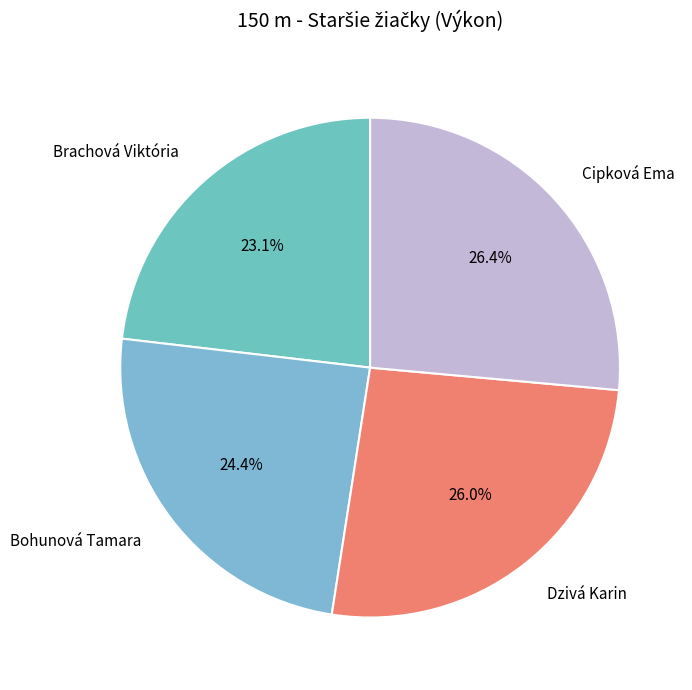

To the nearest percent, what is the combined percentage of Cipková Ema and Bohunová Tamara?

51%